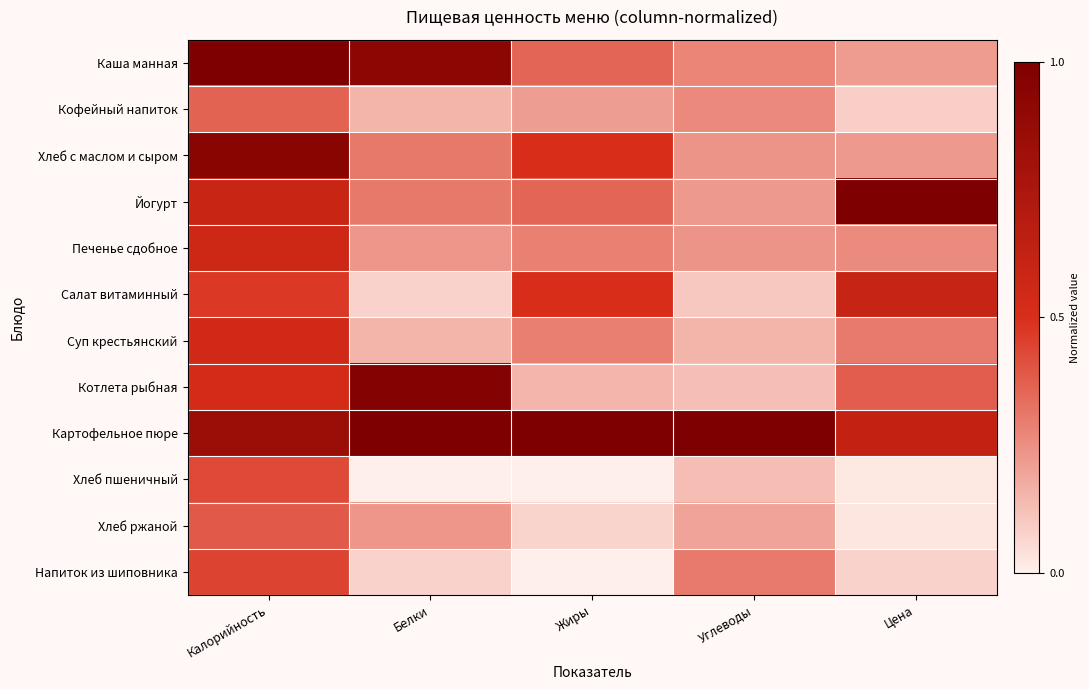

What is the spread (max minus min) of values at Калорийность?

0.6